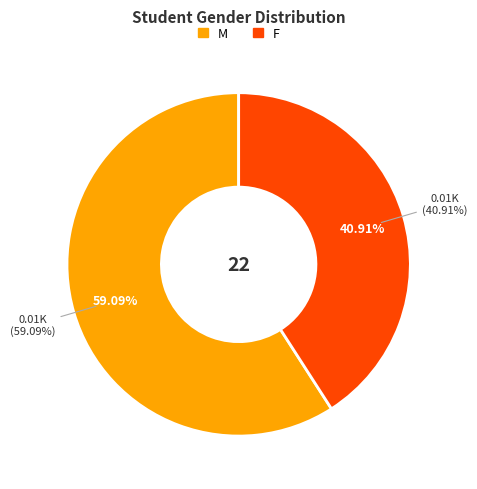

Is it true that M is 59% of the pie?

True